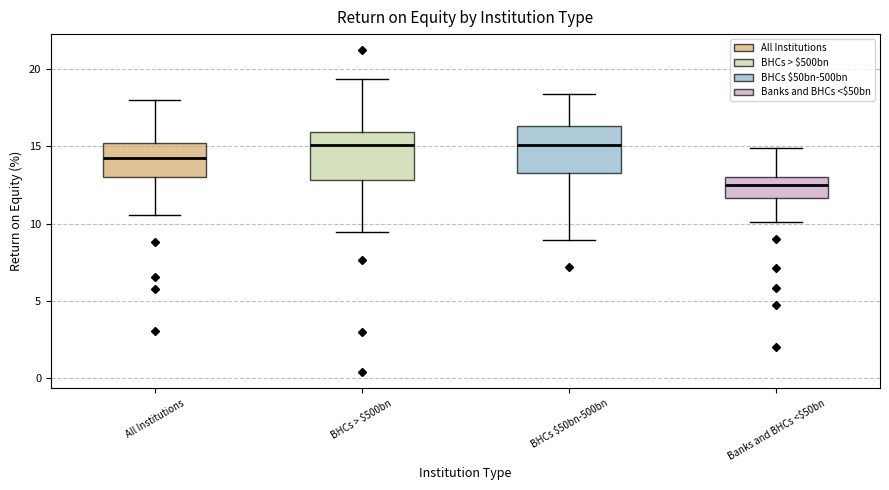

Reading left to right, read every box against the y-axis: the position of its median line, the range the box covers, and the ends of its whiskers. The values are not printed on the chart, so give them approximately, as read against the axis.

All Institutions: median 14.0, box 13.0 to 15.0, whiskers 10.5 to 18.0
BHCs > $500bn: median 15.0, box 13.0 to 16.0, whiskers 9.5 to 19.5
BHCs $50bn-500bn: median 15.0, box 13.5 to 16.5, whiskers 9.0 to 18.5
Banks and BHCs <$50bn: median 12.5, box 11.5 to 13.0, whiskers 10.0 to 15.0